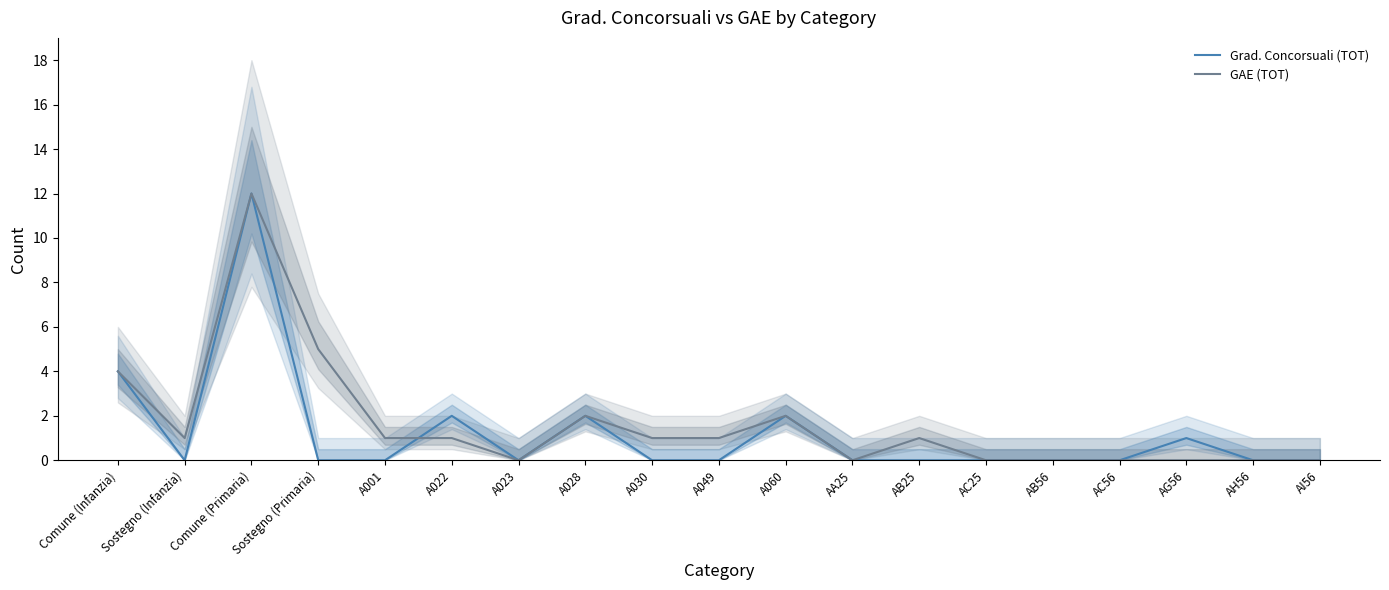

At how many categories does at least one series exceed 4?

2